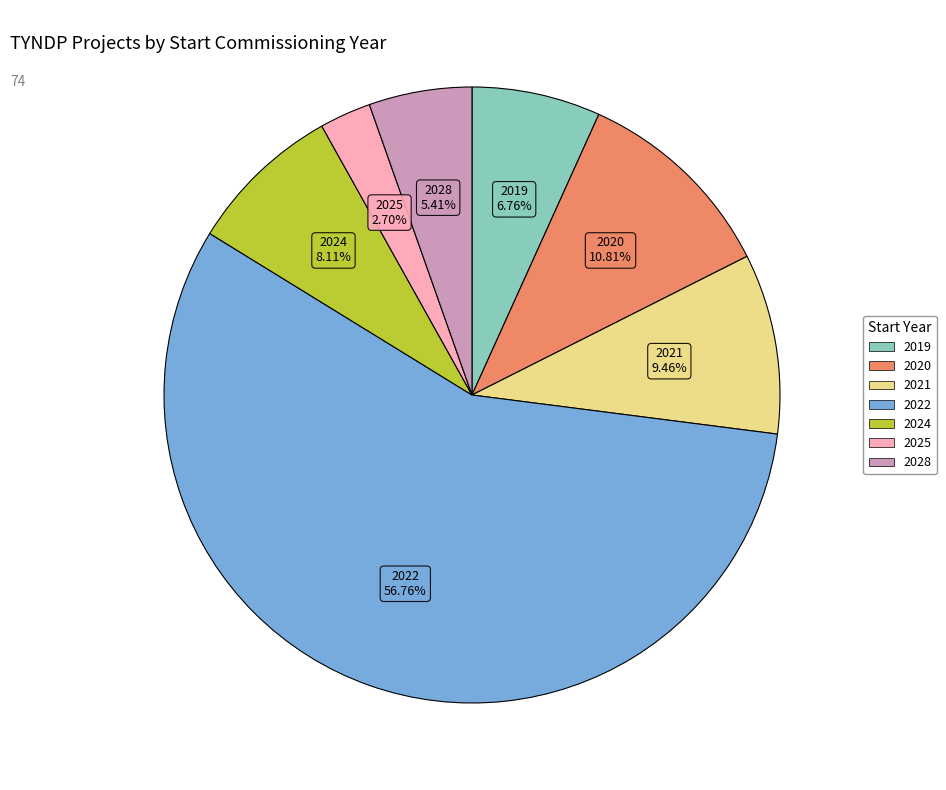

Is there any slice that represents more than half of the pie?

Yes